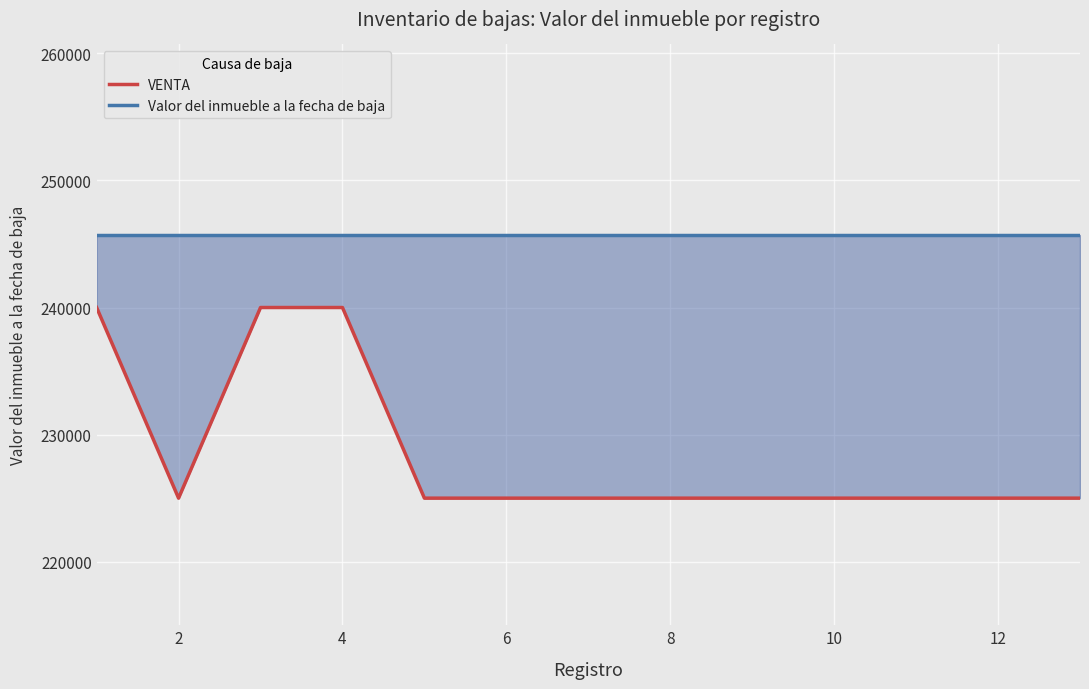

Count the number of categories in the chart.

13